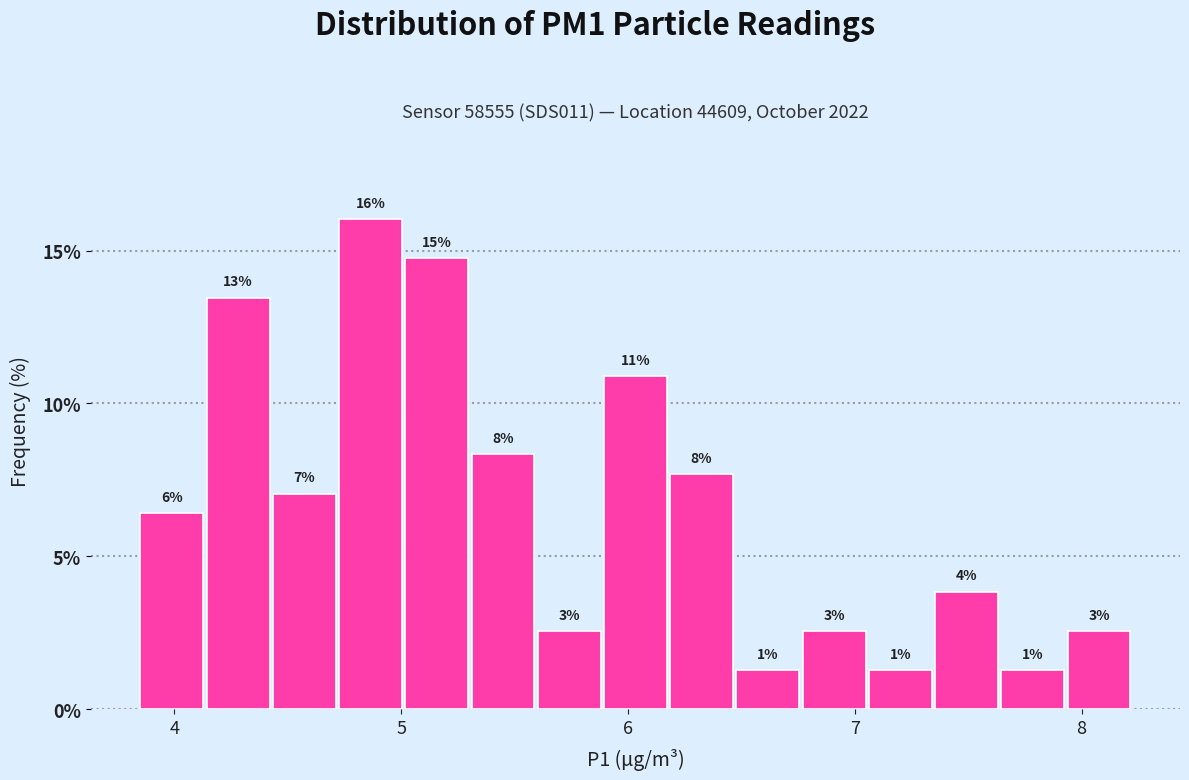

Around what value on the x-axis is the tallest bar? Give the approximate position of its centre, as read against the axis.

4.9